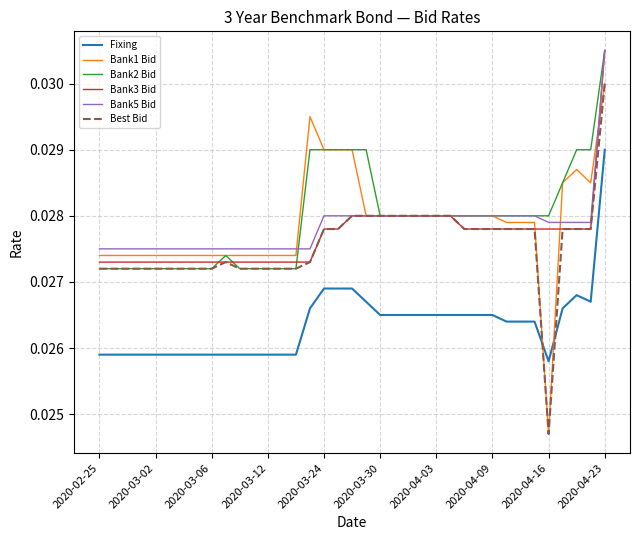

Which series has the largest total across all categories?

Bank2 Bid